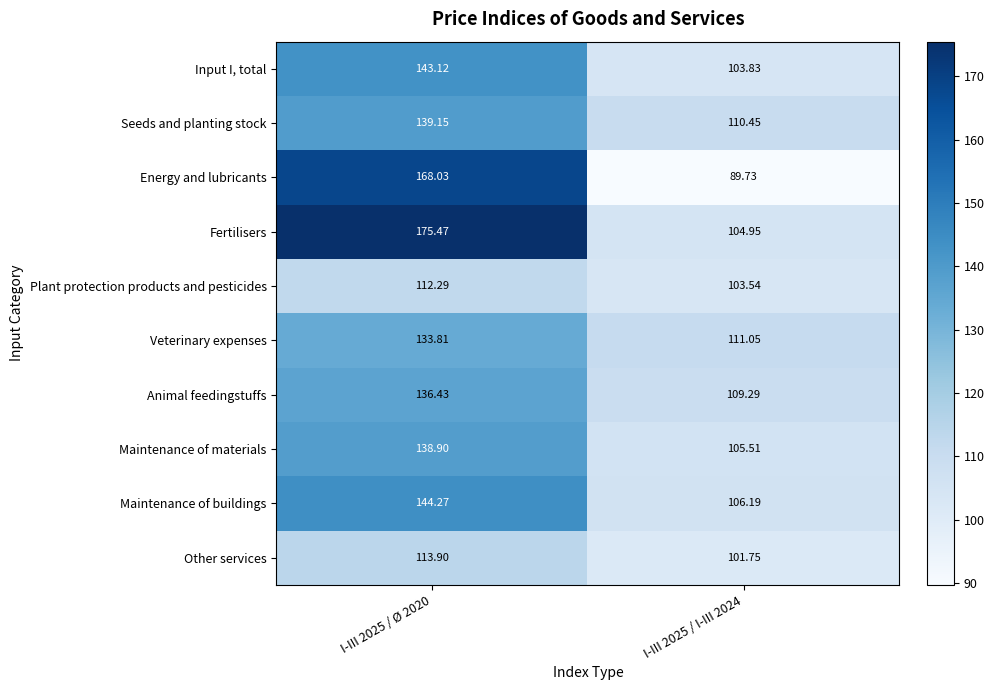

Which series has the largest total across all categories?

Fertilisers